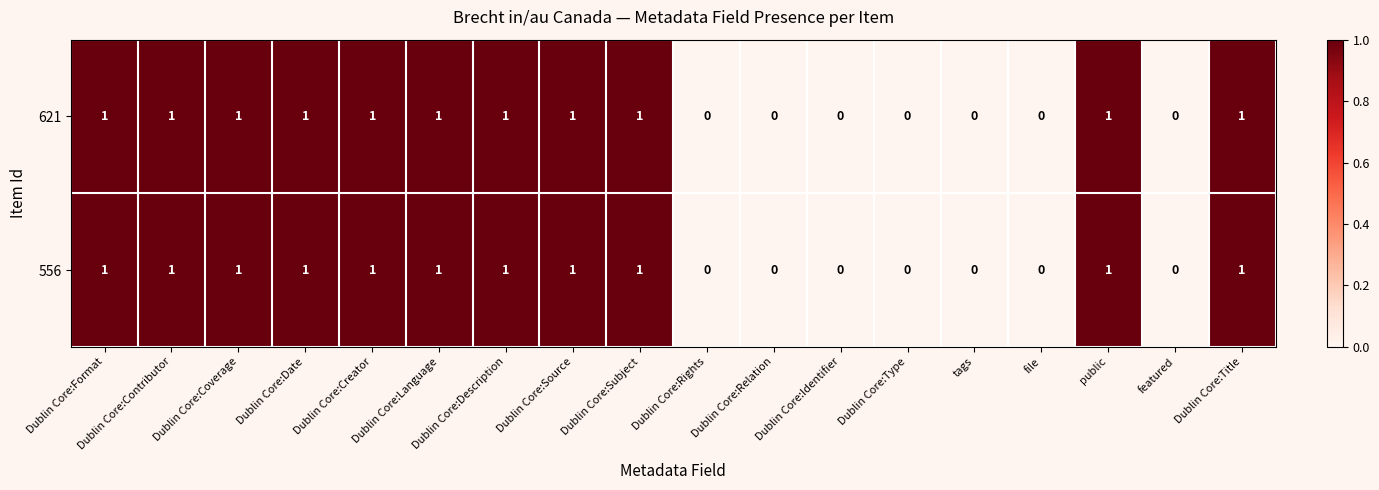

Count the 621 values in the range 0 to 1.

18